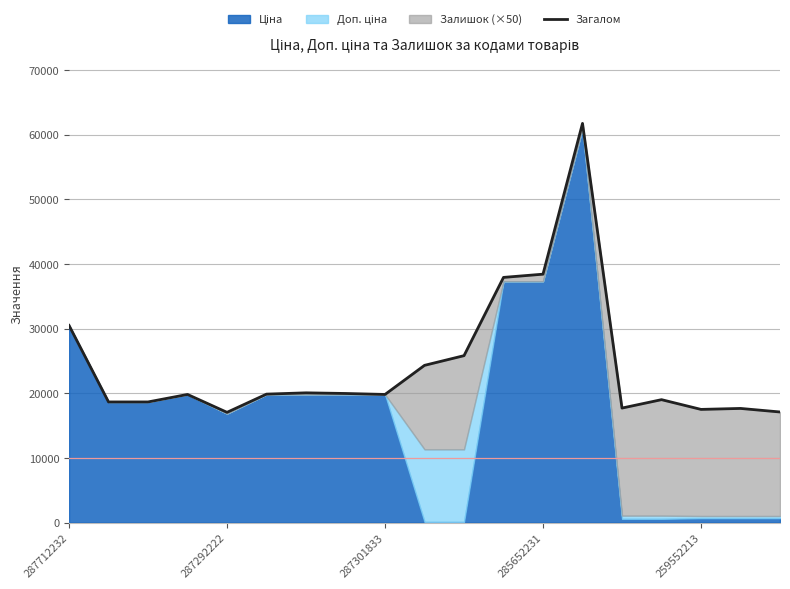

What is the difference between the values at 13 and 12?

23331.7